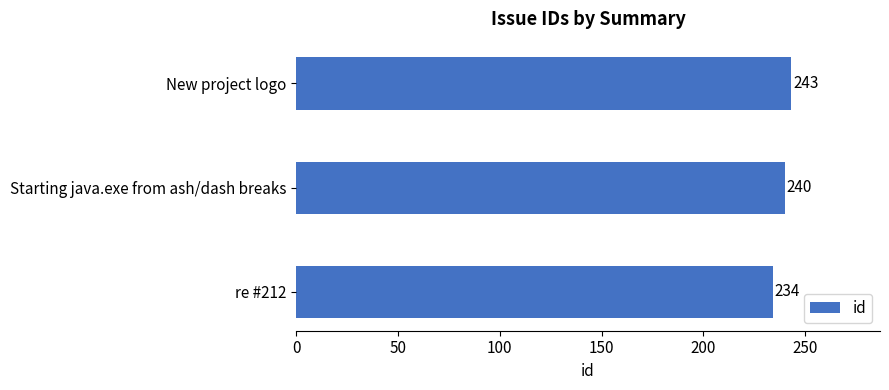

Between Starting java.exe from ash/dash breaks and New project logo, which is larger?

New project logo